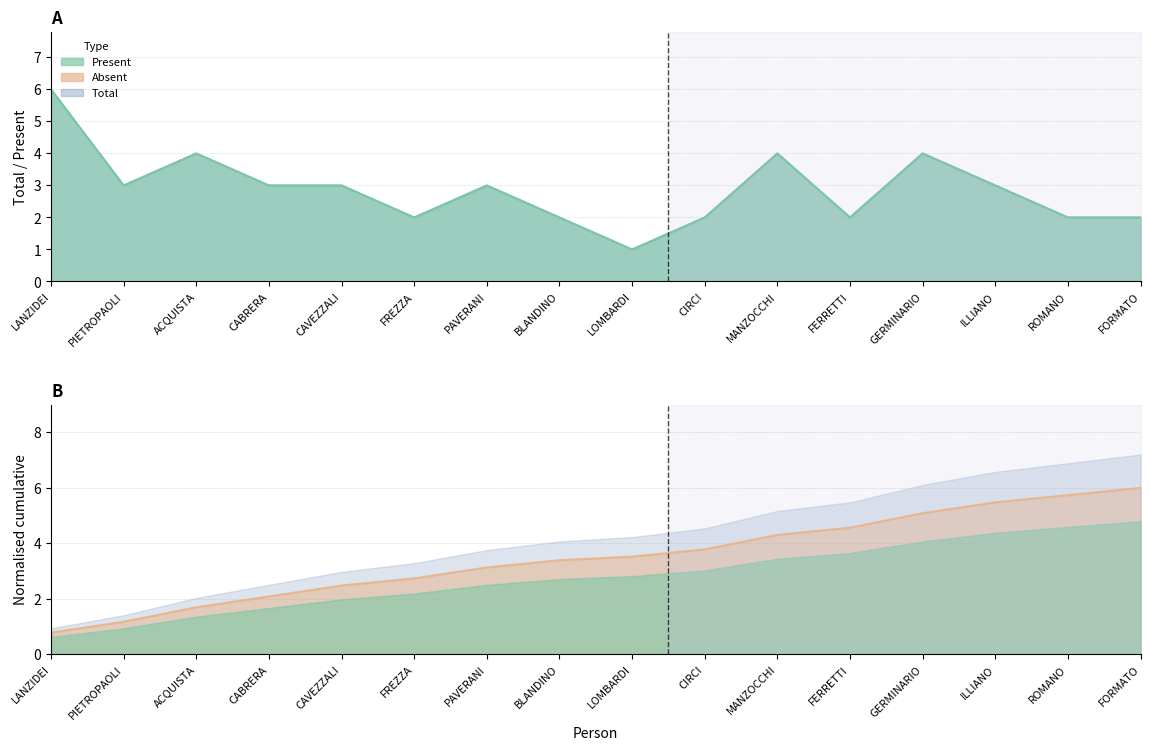

Does the chart display data point markers on the line(s)?

No